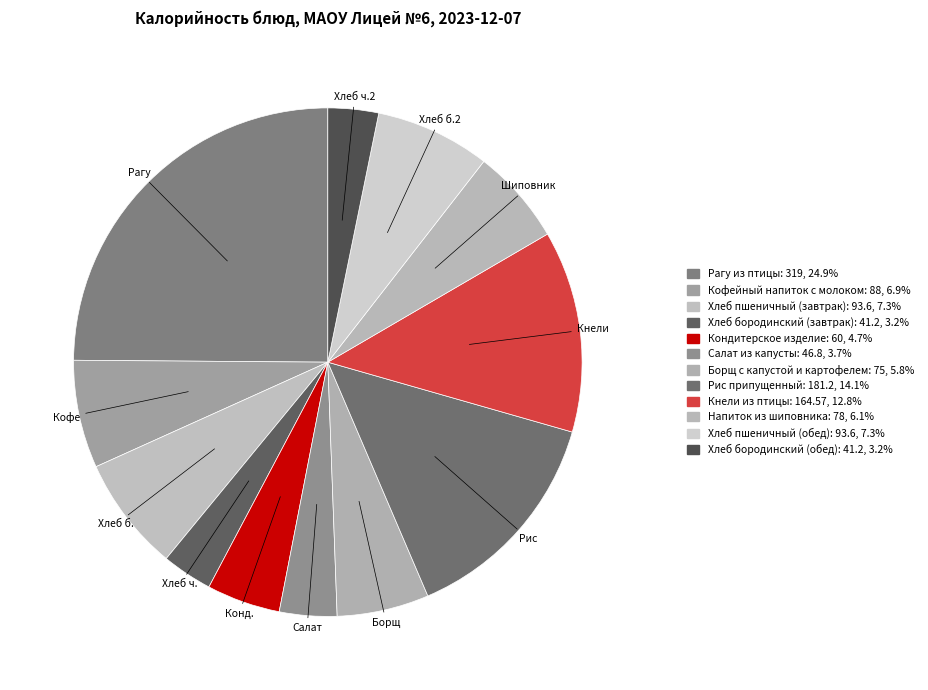

What is the total percentage of Хлеб пшеничный (обед) and Хлеб бородинский (завтрак)?

10.5%